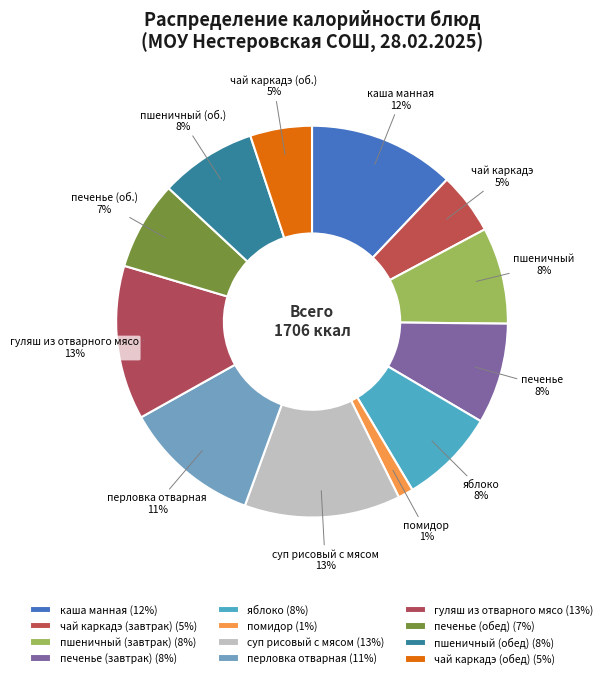

To the nearest percent, what is the average slice percentage?

8%